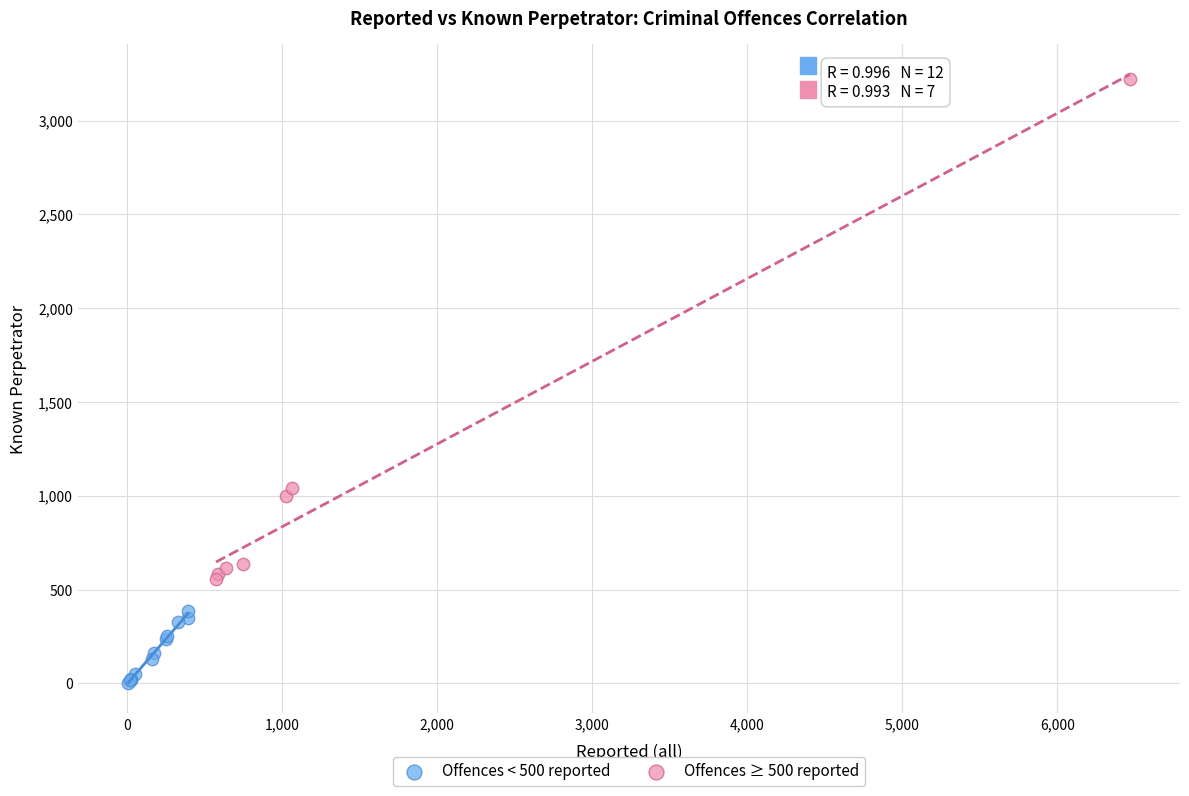

Which series reaches the maximum Y coordinate?

Offences ≥ 500 reported